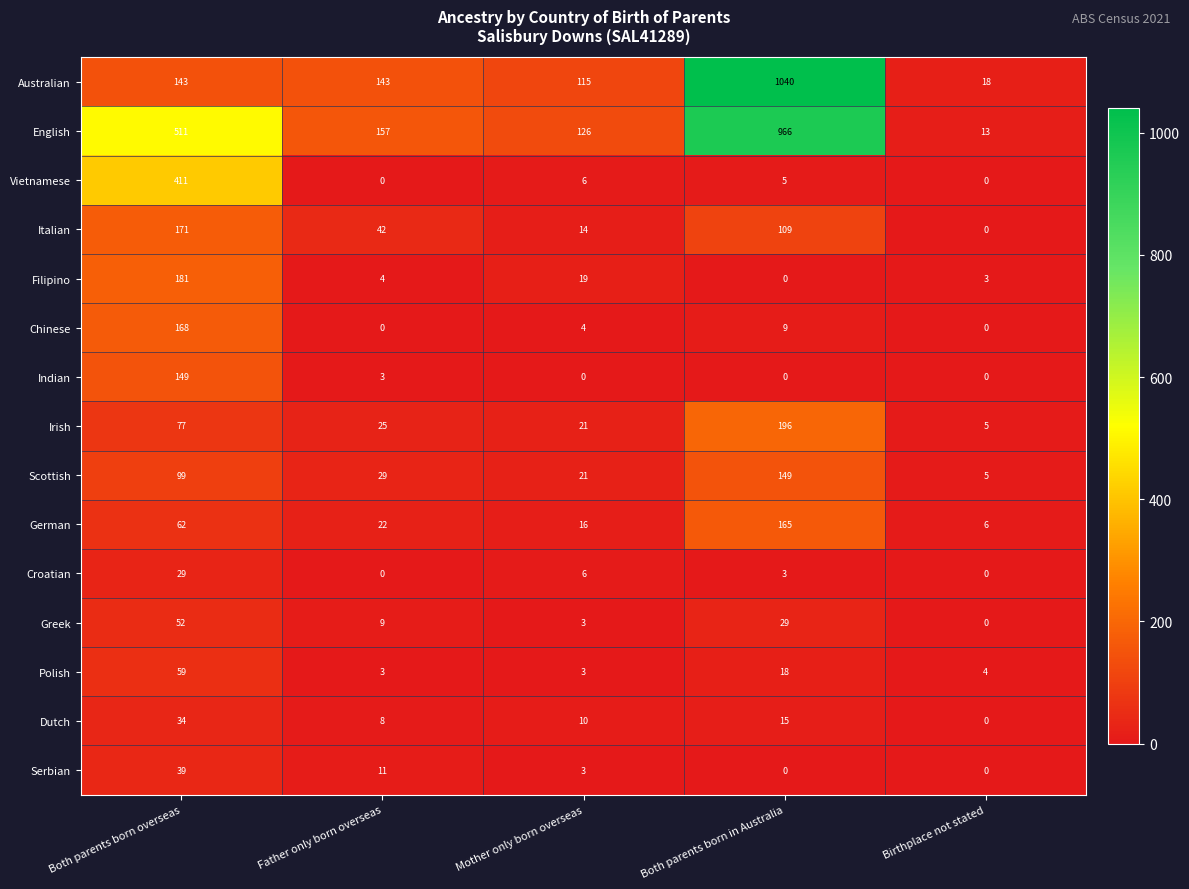

Between Mother only born overseas and Both parents born in Australia, which series saw the biggest shift?

Australian